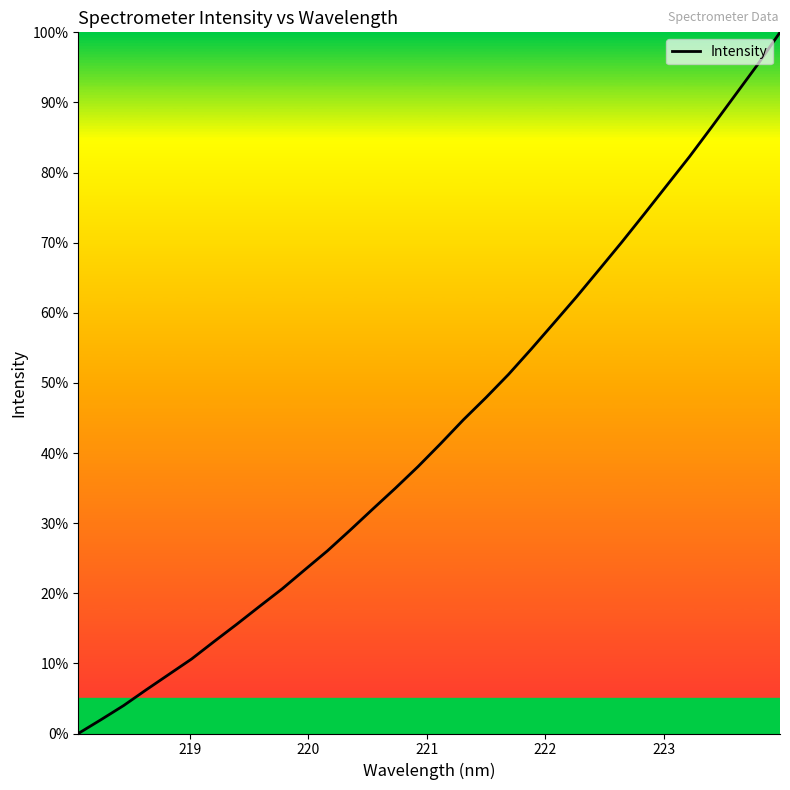

What is the greatest value displayed?

100.0